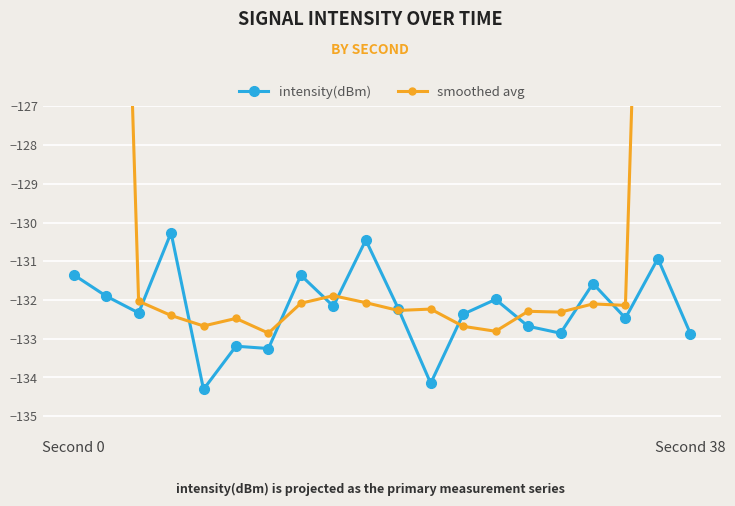

What is the highest value of the intensity(dBm) series?

-130.3